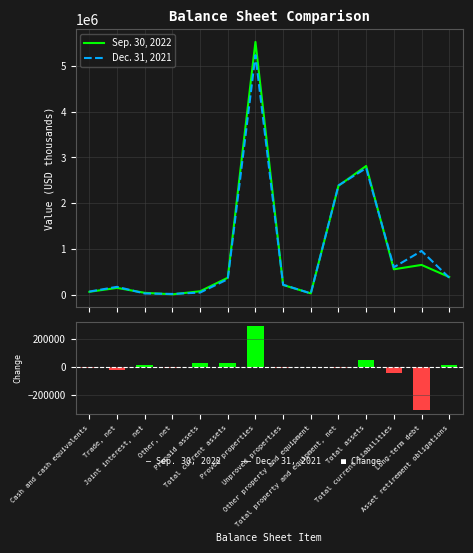

Read the Dec. 31, 2021 value at Total assets, to the nearest 50.

2766800